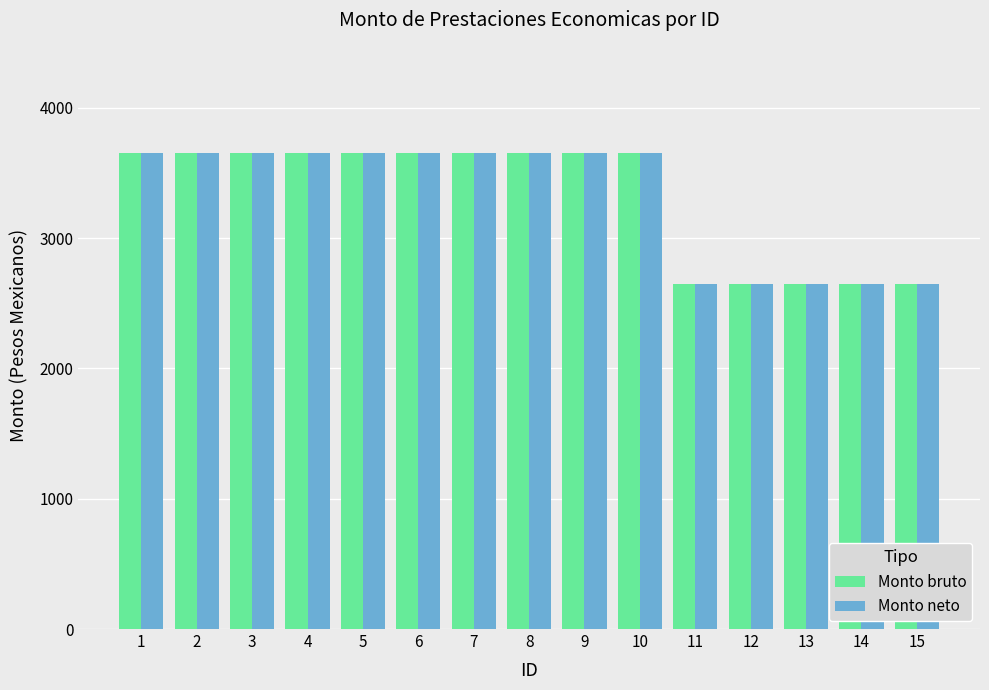

How many groups of bars are there?

15